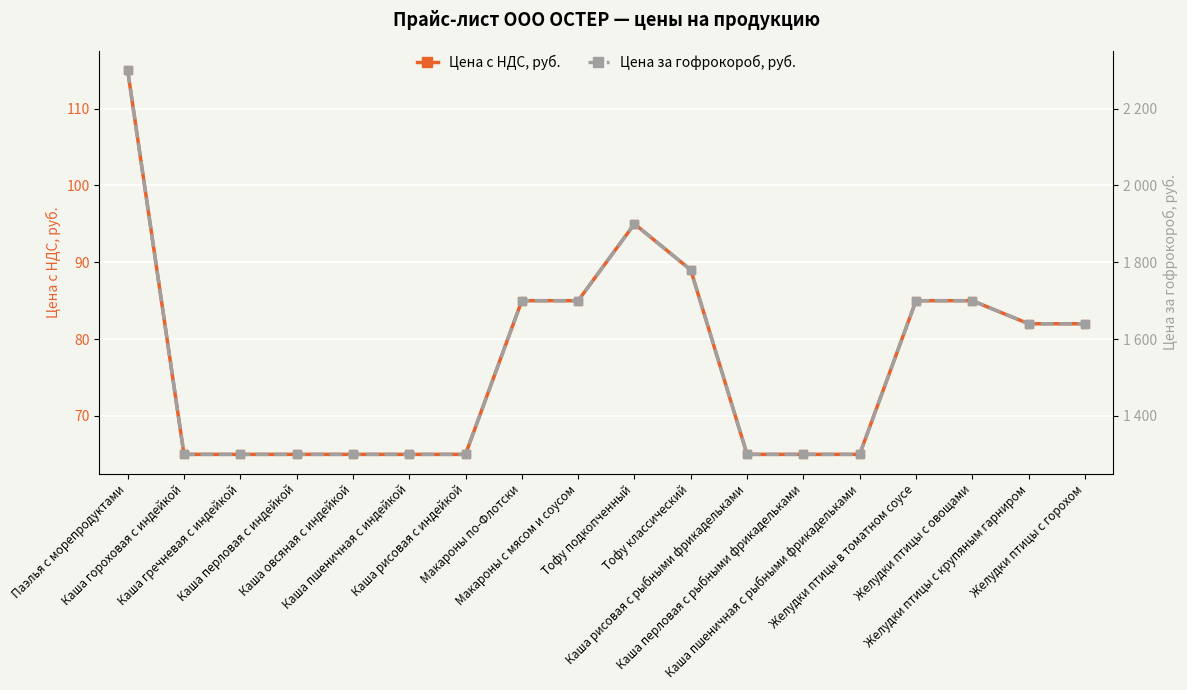

What is the difference between the second highest and minimum values in the Цена за гофрокороб, руб. series?

600